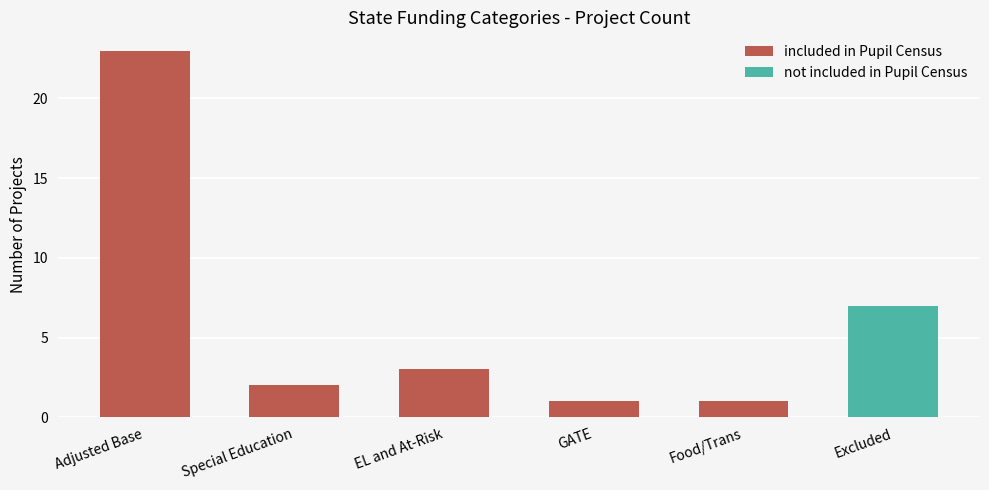

The value at Food/Trans is 1. True or false?

True